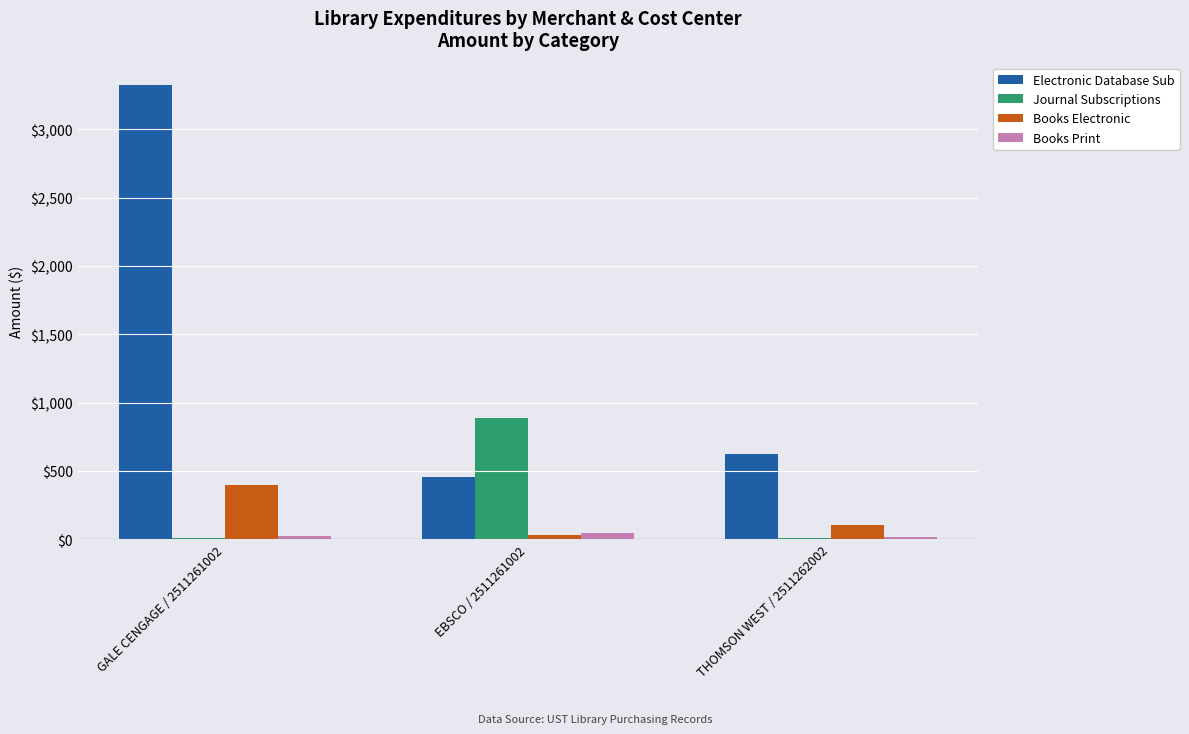

Which series changed the most between GALE CENGAGE / 2511261002 and THOMSON WEST / 2511262002?

Electronic Database Sub